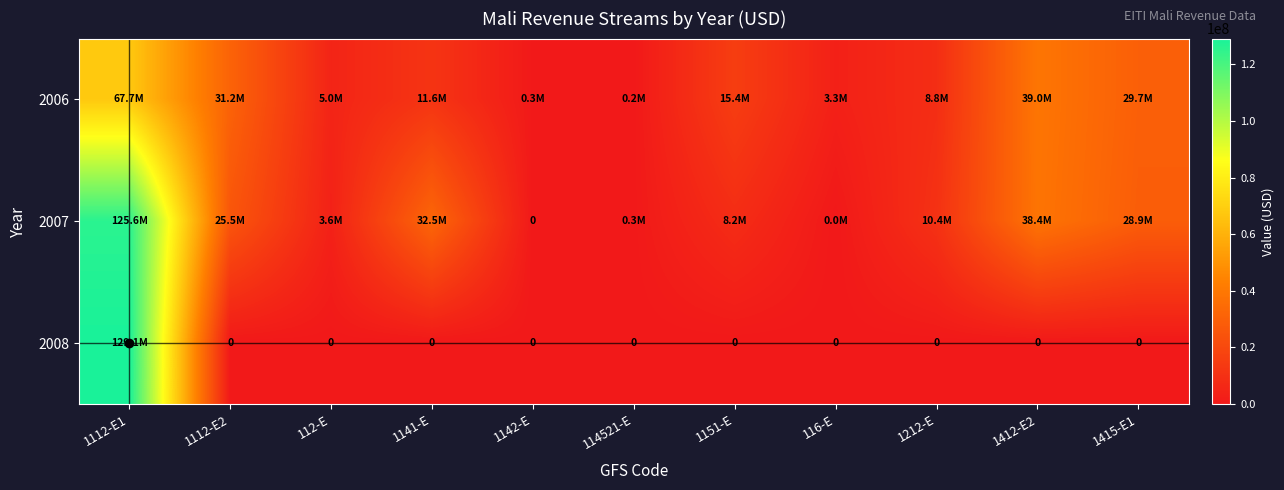

At which category is the sum across all series the highest?

1112-E1